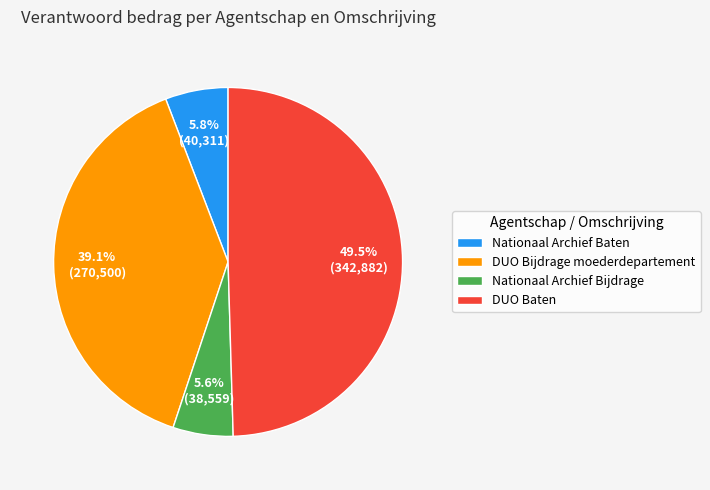

Which category has the biggest portion of the pie?

DUO Baten